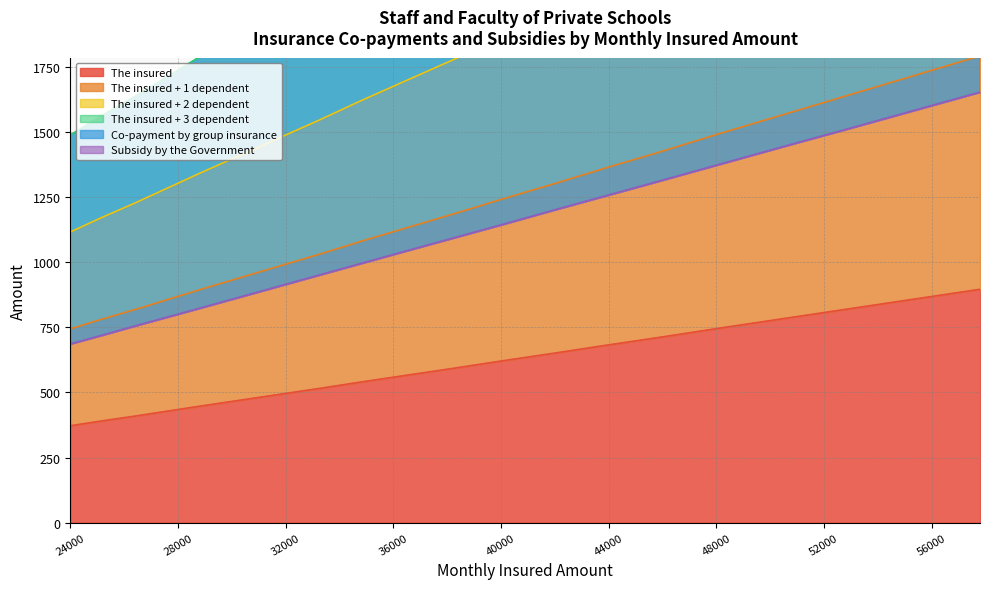

What is the total value across all series at 25200?

5350